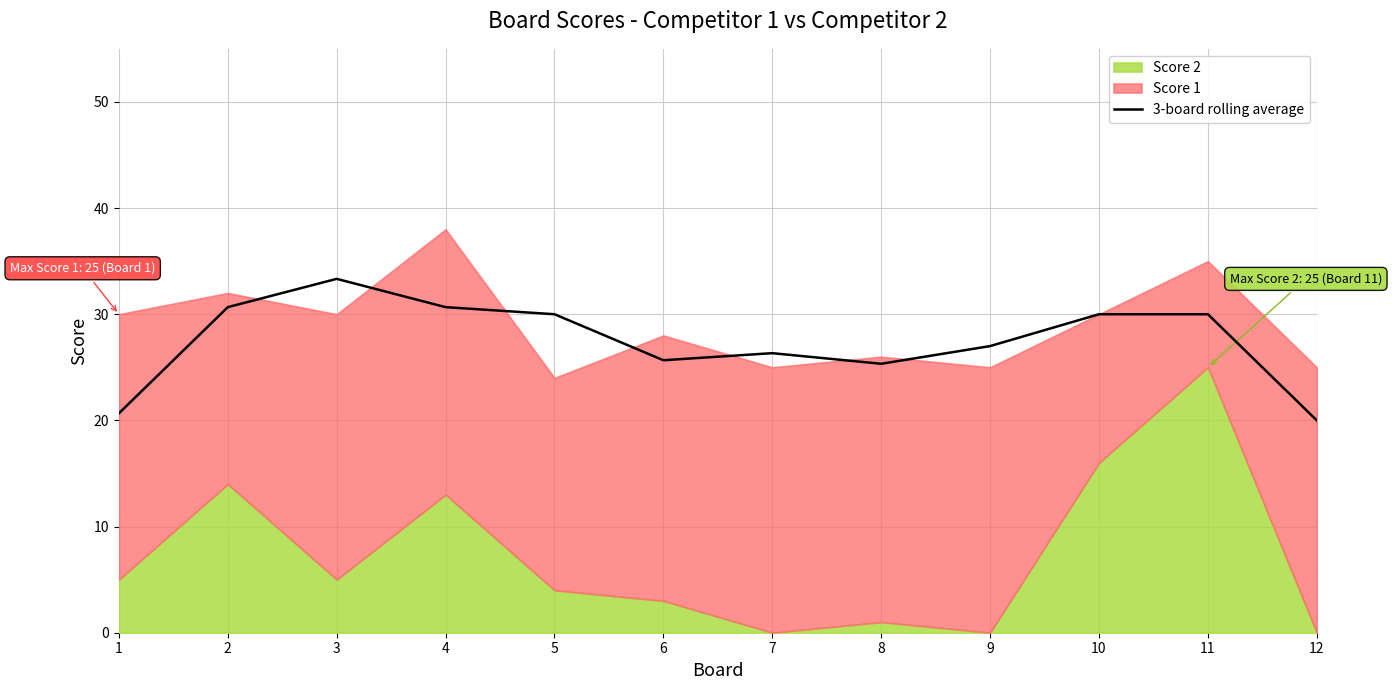

What is the average value?

27.5